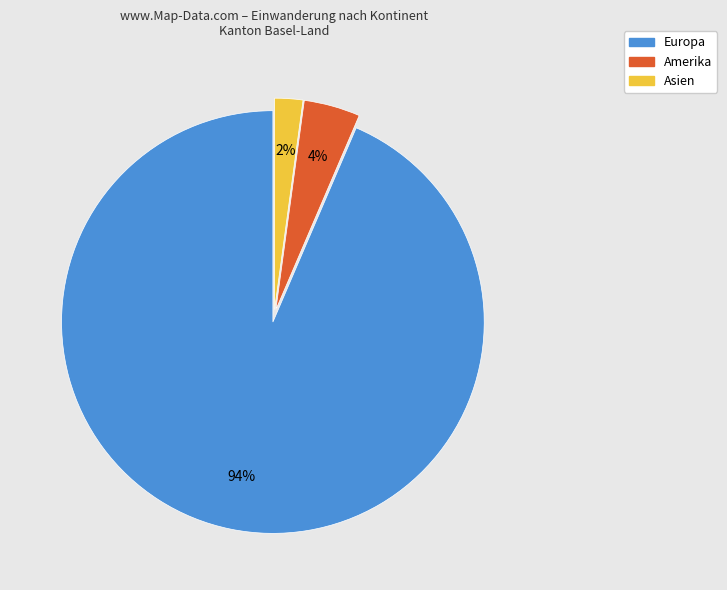

What is the smallest slice in the pie chart?

Asien